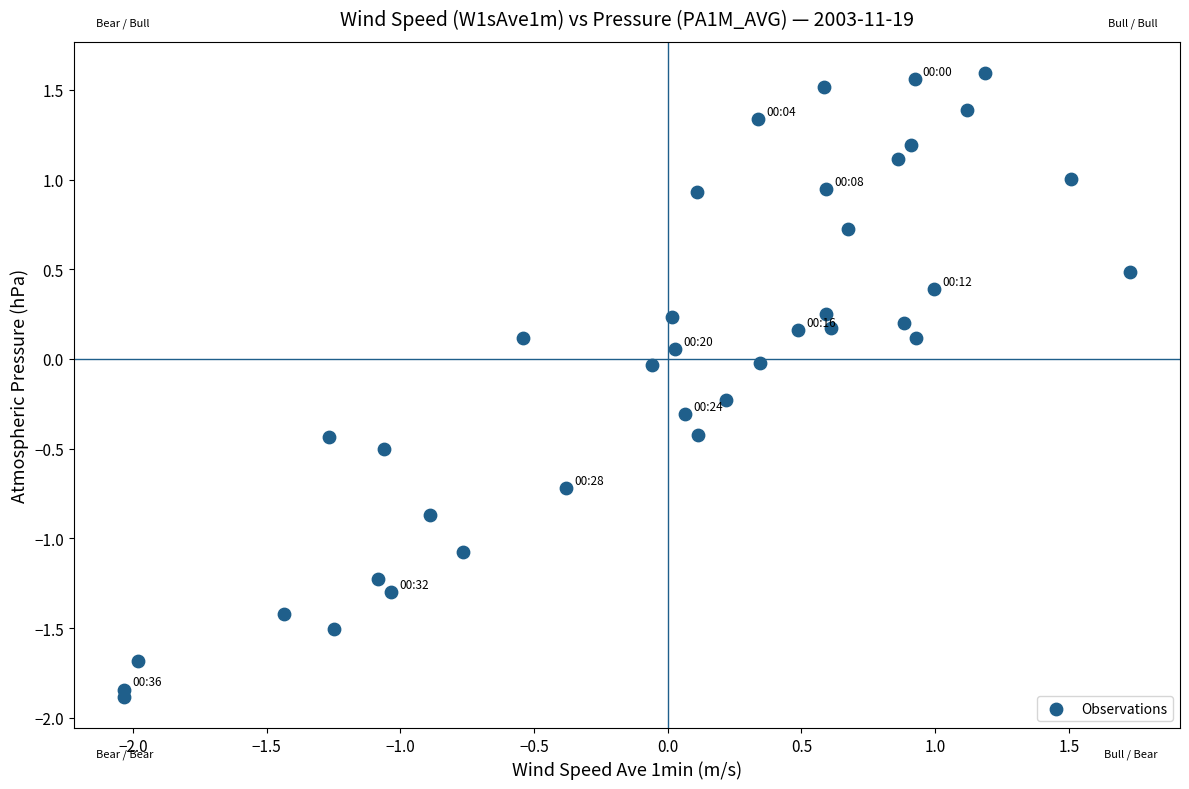

What is the range of X values (max minus min)?

3.8